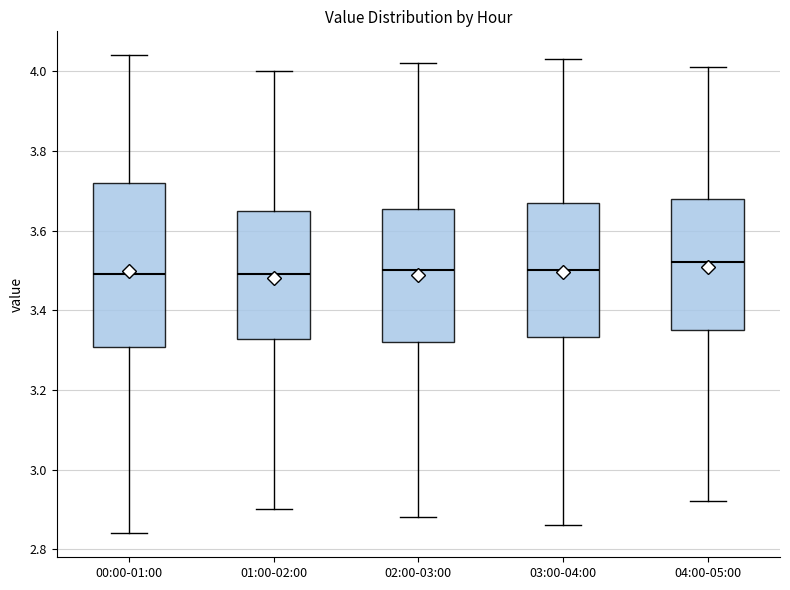

Reading left to right, transcribe this box plot: for each box, give where its median line is, the range the box spans, and where its two whiskers end, as read against the y-axis. The values are not printed on the chart, so give them approximately, as read against the axis.

00:00-01:00: median 3.50, box 3.30 to 3.72, whiskers 2.84 to 4.04
01:00-02:00: median 3.50, box 3.32 to 3.66, whiskers 2.90 to 4.00
02:00-03:00: median 3.50, box 3.32 to 3.66, whiskers 2.88 to 4.02
03:00-04:00: median 3.50, box 3.34 to 3.68, whiskers 2.86 to 4.04
04:00-05:00: median 3.52, box 3.36 to 3.68, whiskers 2.92 to 4.02